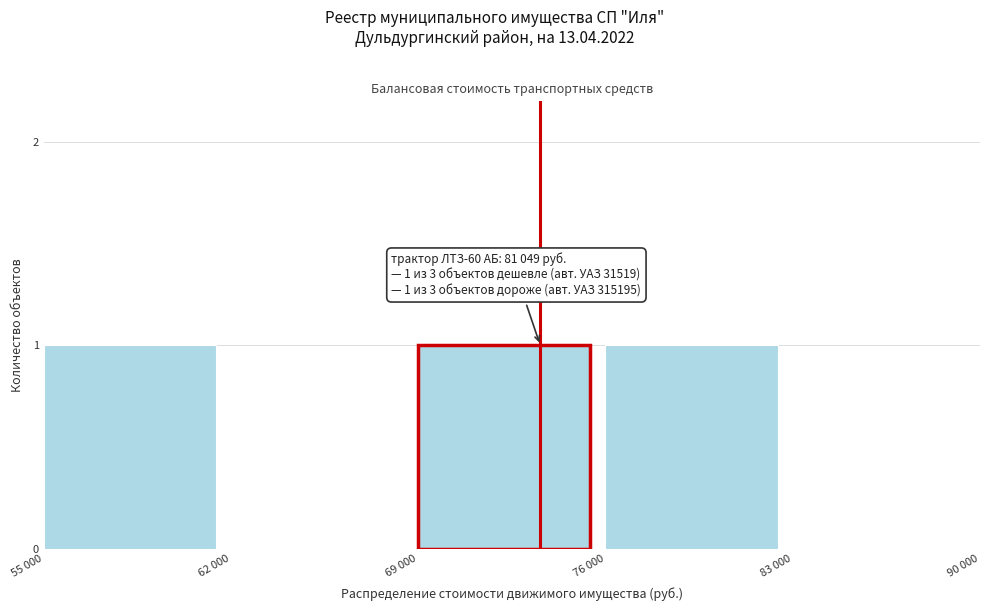

Reading left to right, extract all data points from this chart.

55 000=1	62 000=0	69 000=1	76 000=1	83 000=0